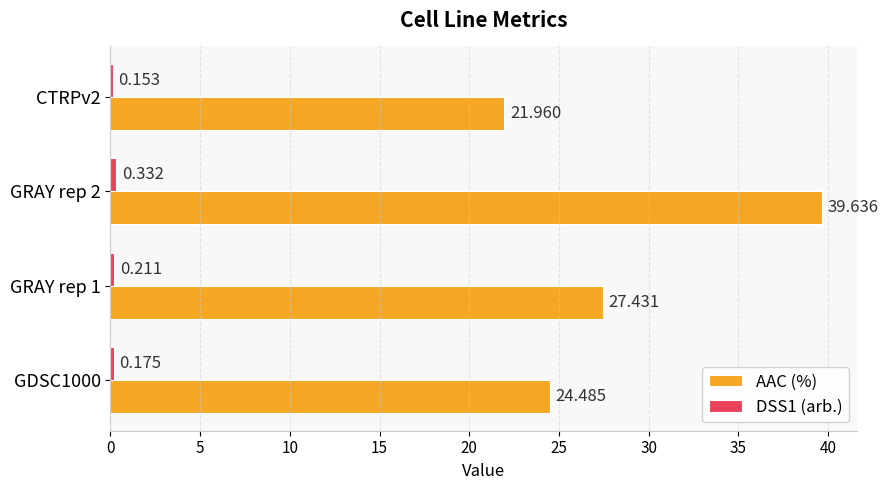

At which label does AAC (%) reach its minimum?

CTRPv2